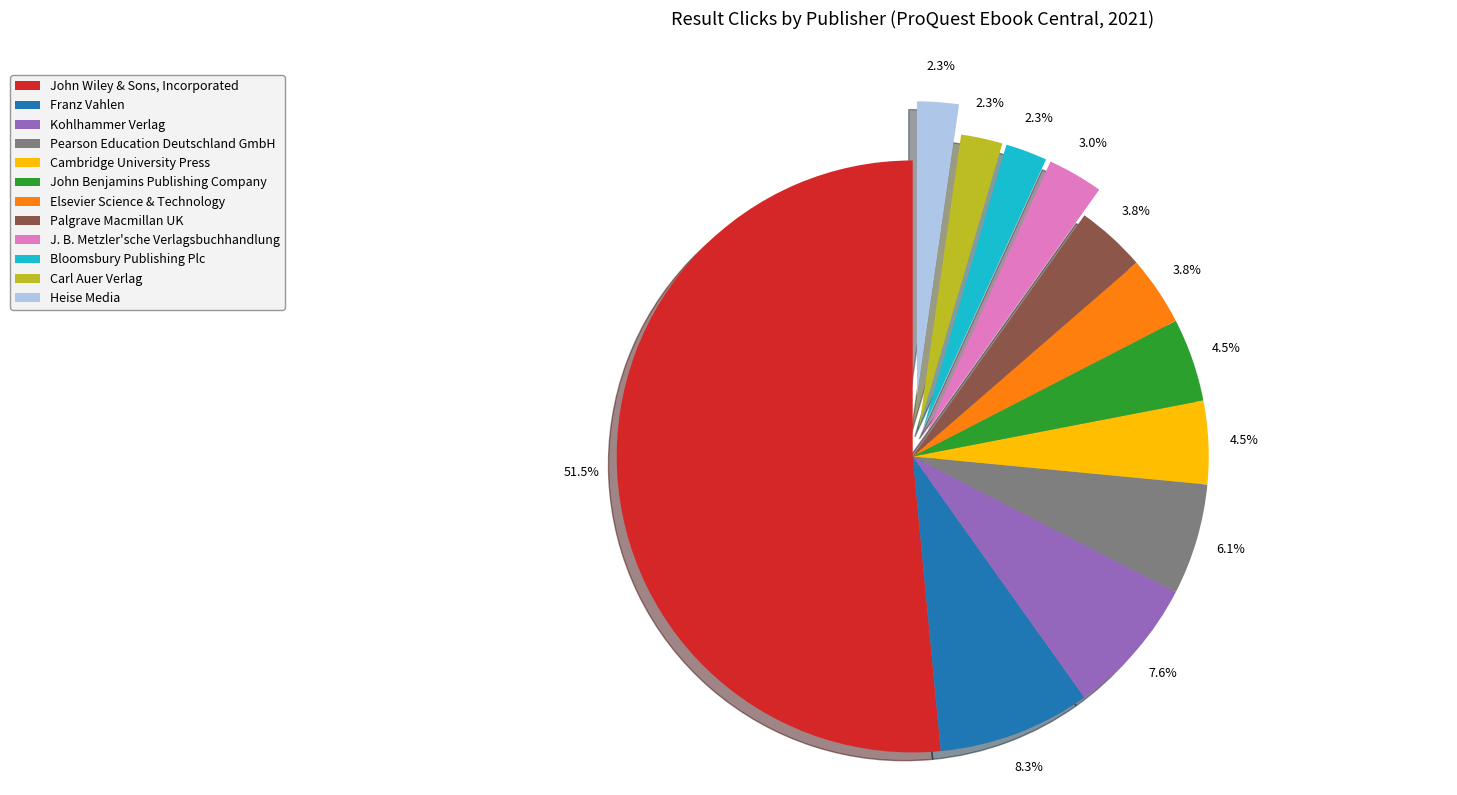

Count the number of slices in the pie.

12